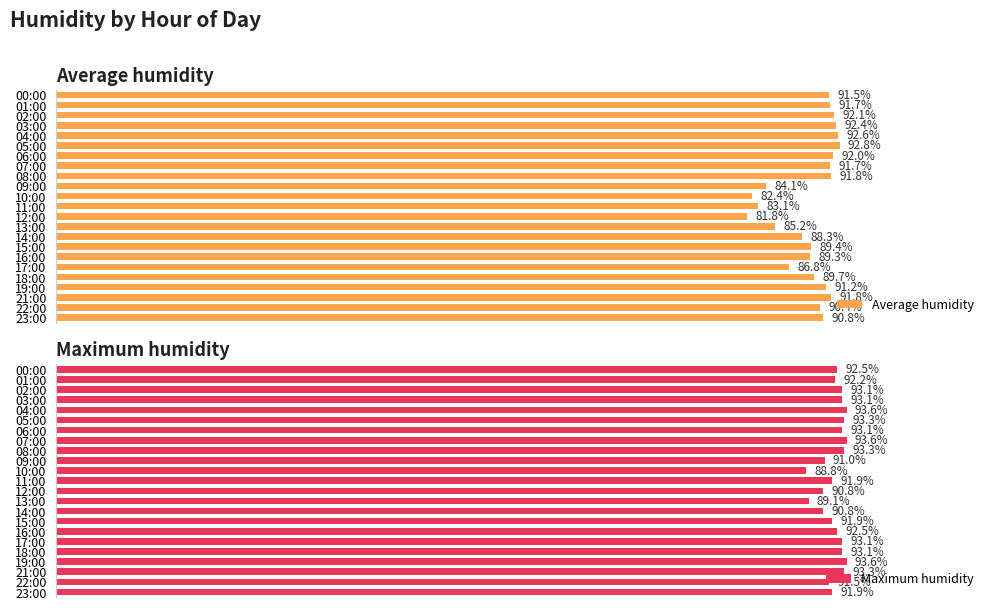

Which category has the highest value in the Average humidity series?

05:00